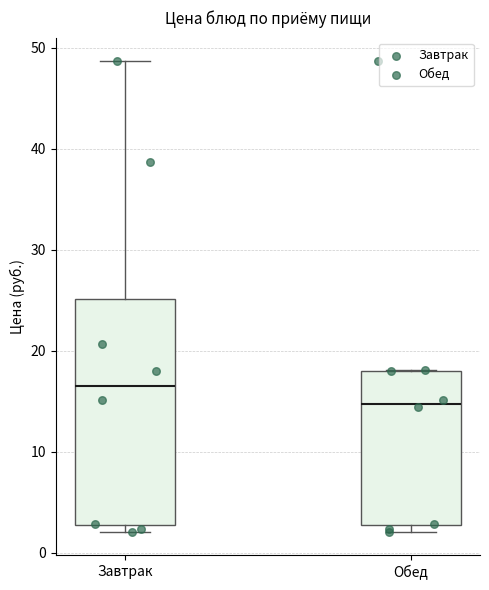

Comparing the boxes themselves (not the whiskers), which one is the tallest?

Завтрак